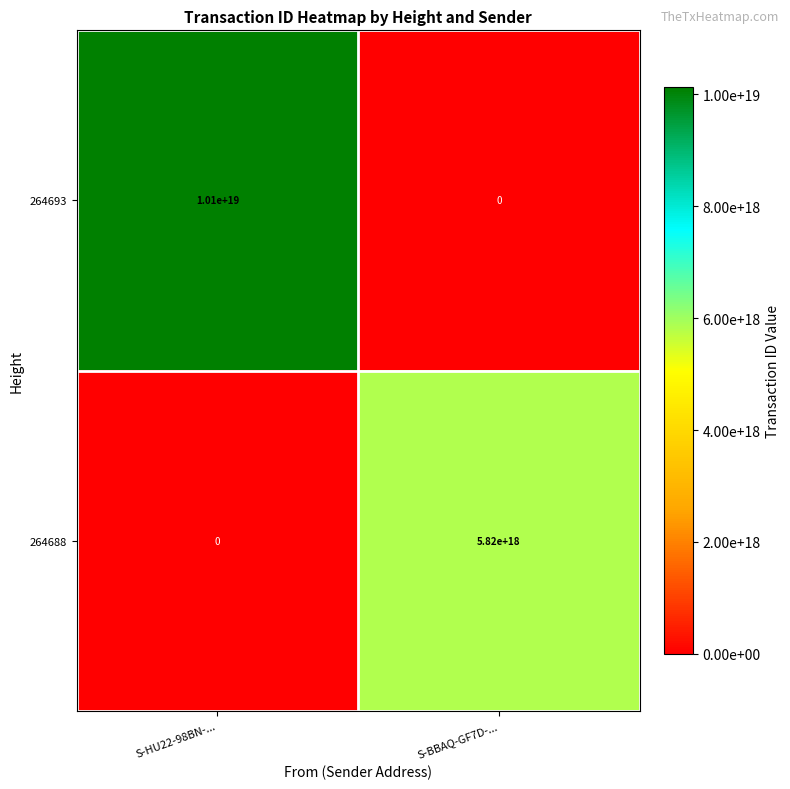

At how many categories does at least one series exceed 6920884641340726272?

1